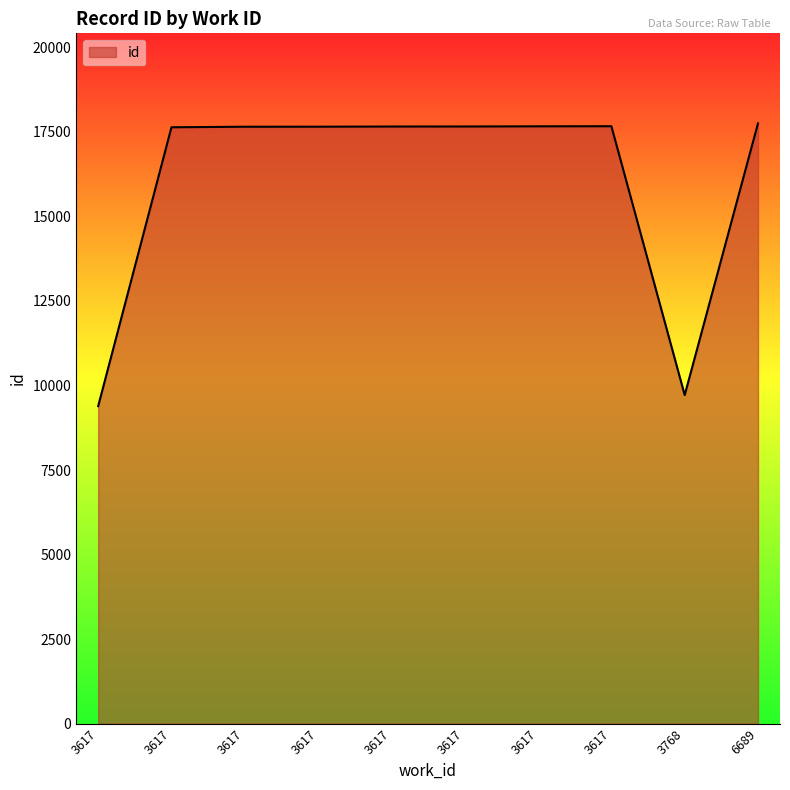

How many lines are shown in the chart?

1